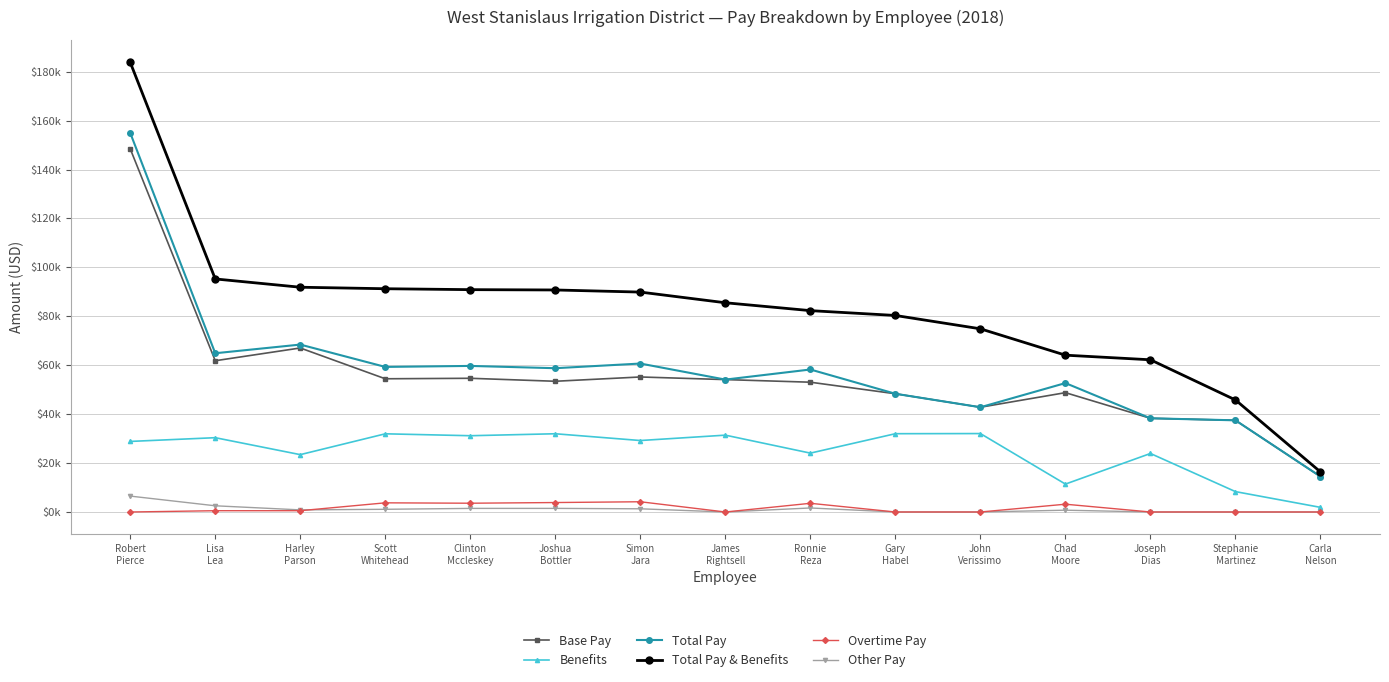

What is the average value of the Base Pay series?

55506